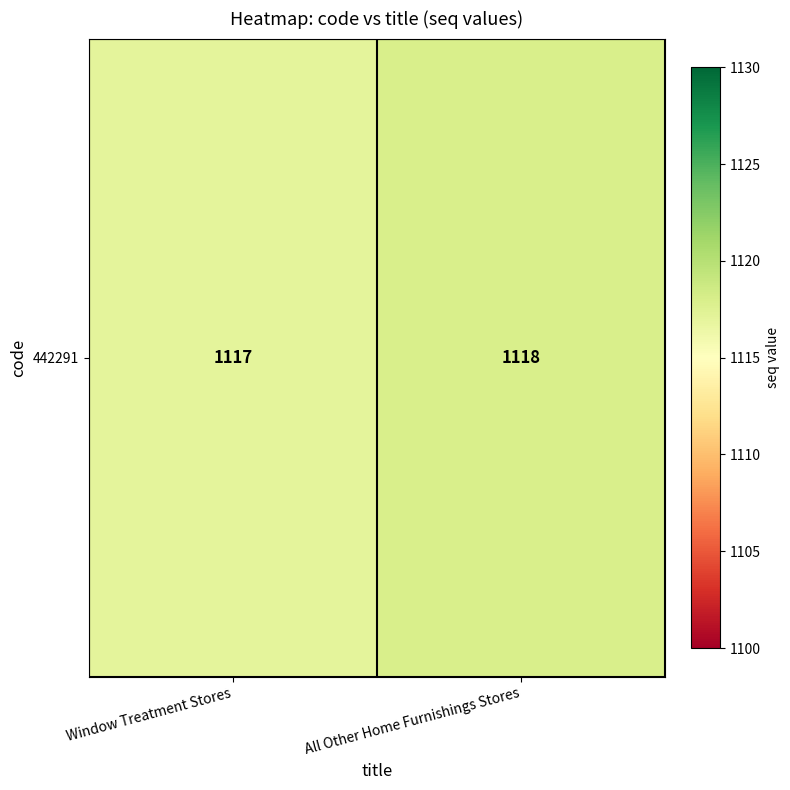

What is the ratio of the value at All Other Home Furnishings Stores to the value at Window Treatment Stores?

1.0